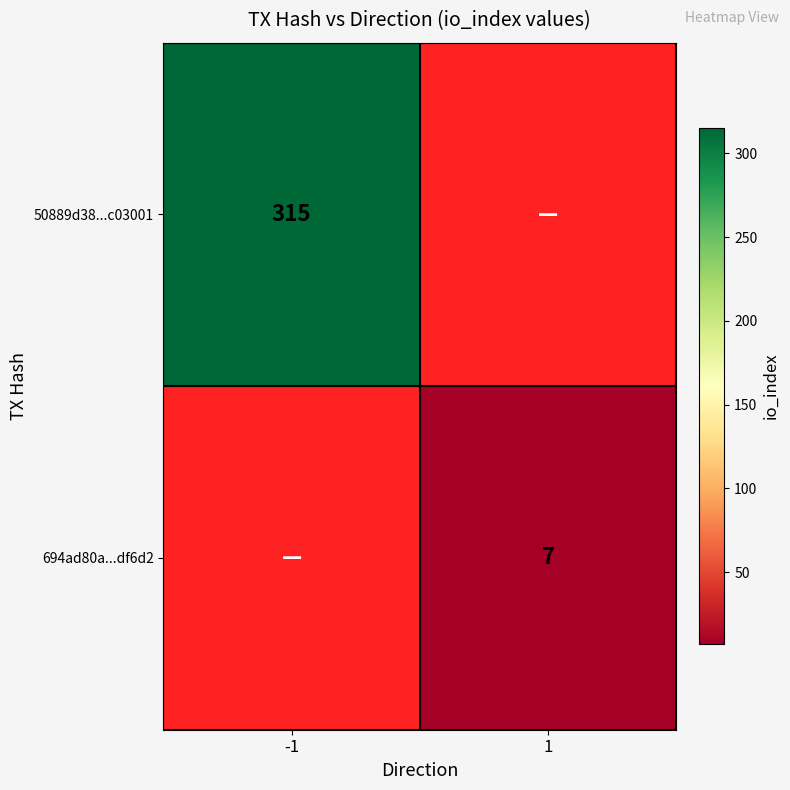

True or false: 694ad80a...df6d2 has a value of 7 at 1.

True